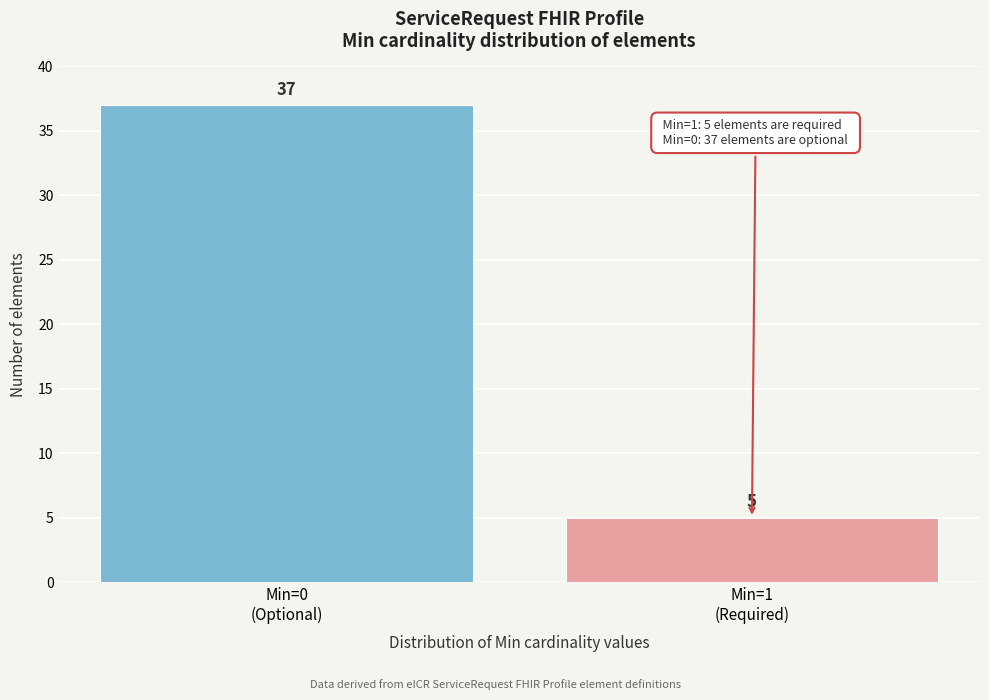

Reading left to right, transcribe all the data shown in this chart.

37	5